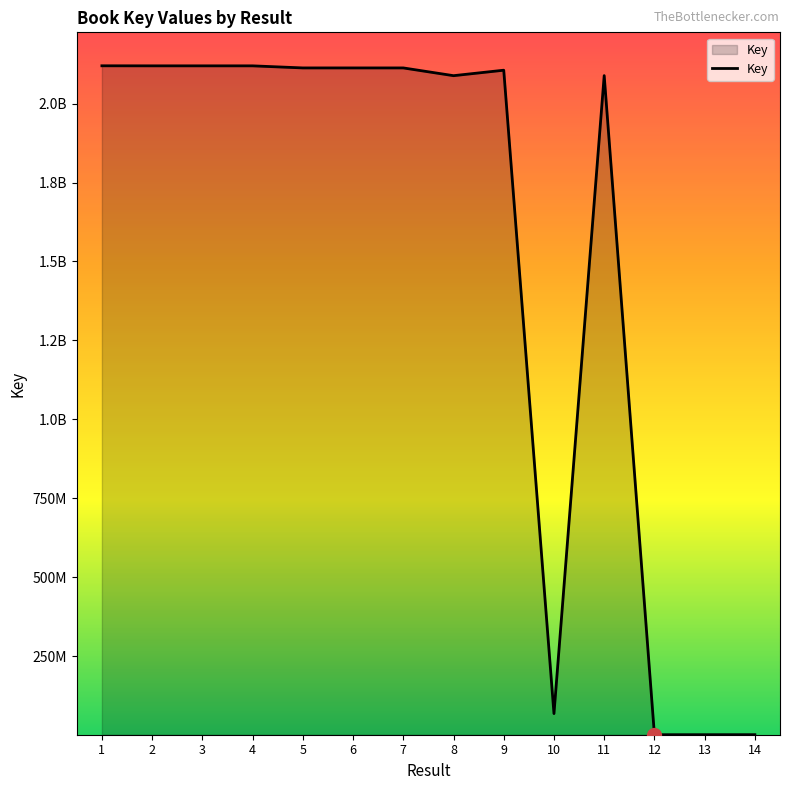

What is the difference between the values at 6 and 1?

6737053